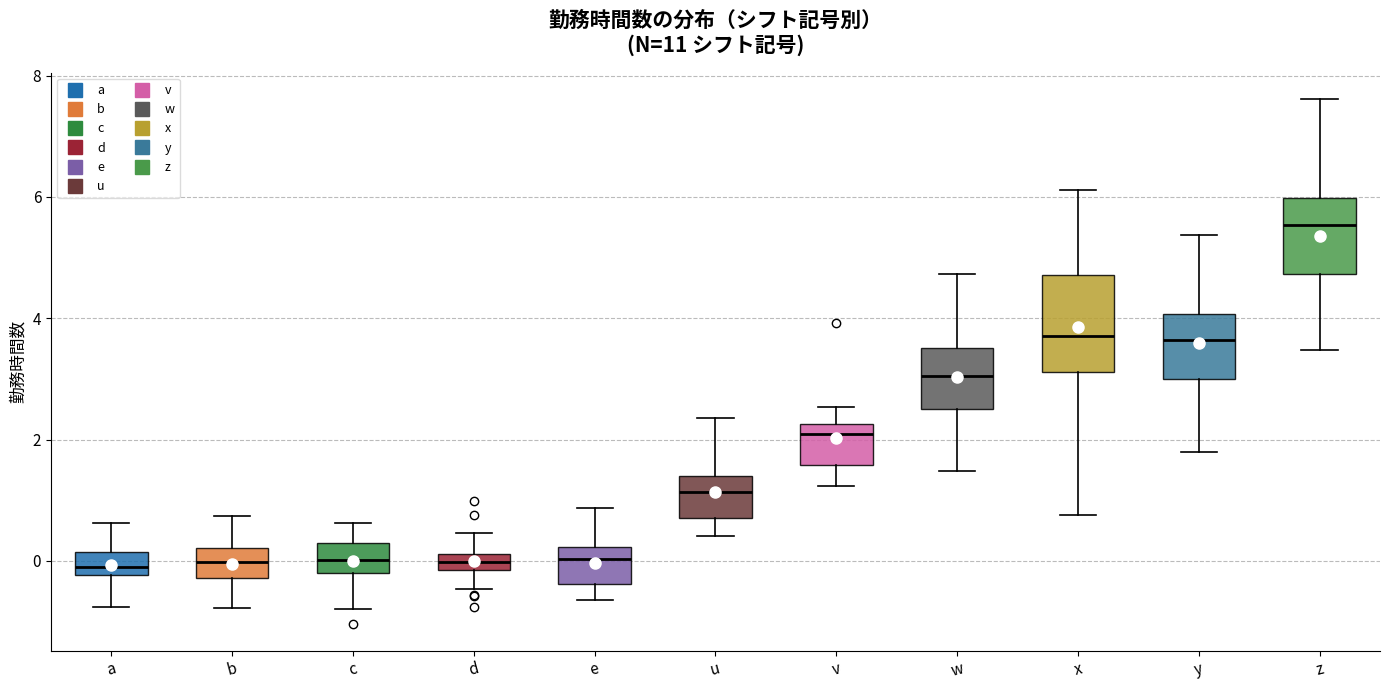

Which box's median line is the highest?

z